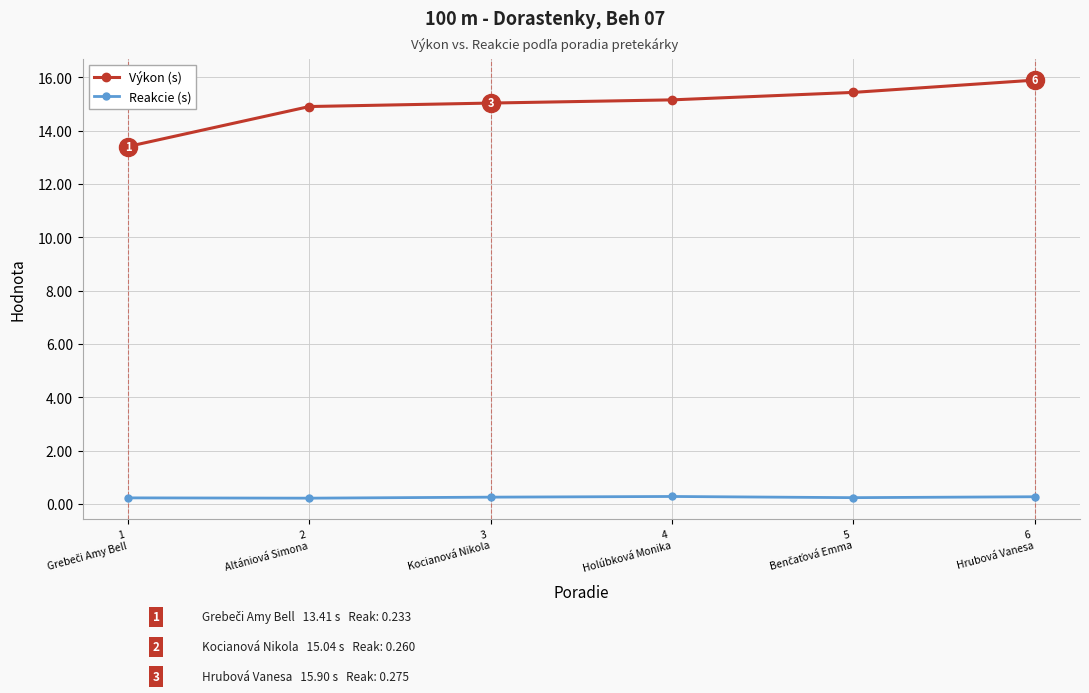

What are all the series names shown in the legend?

Výkon (s), Reakcie (s)